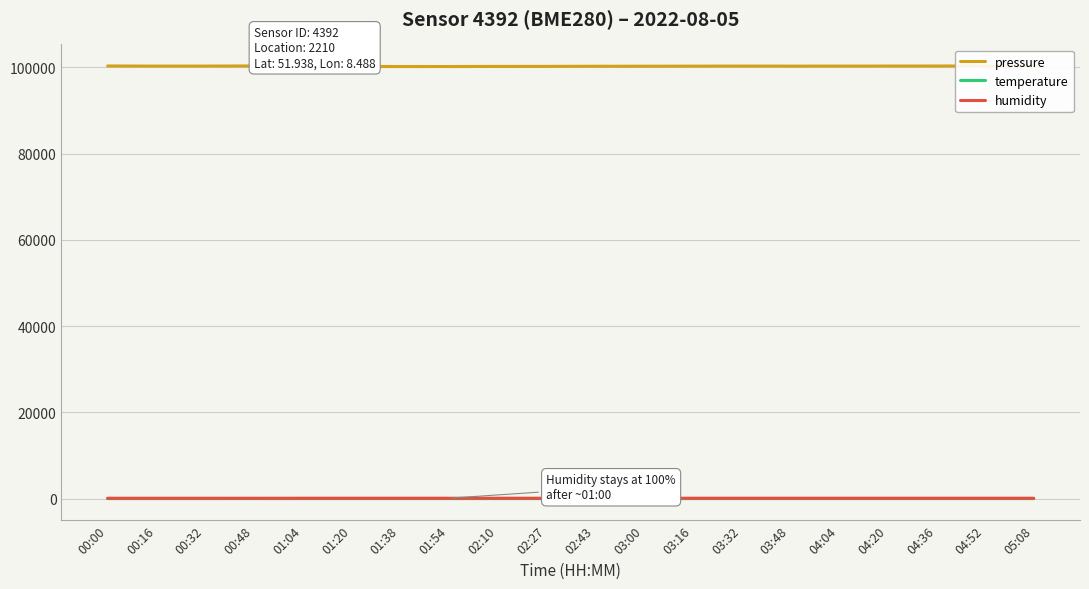

Between 02:10 and 02:27, which is larger?

02:27